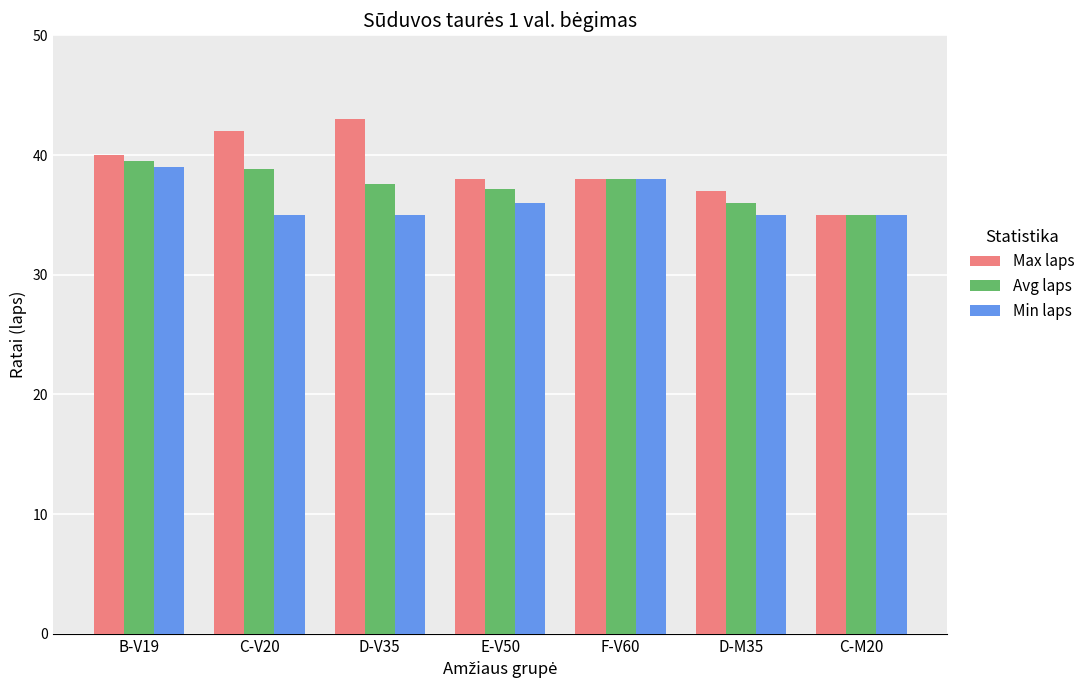

At which label does Max laps first exceed 38?

B-V19